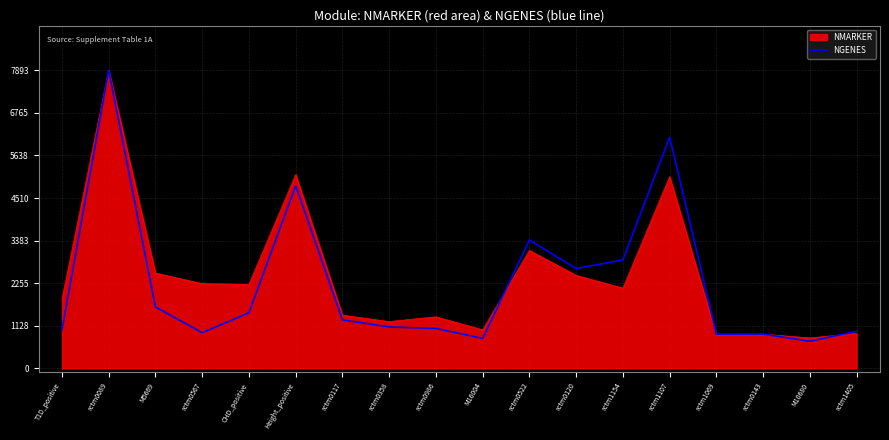

At which label does NGENES reach its peak?

rctm0089